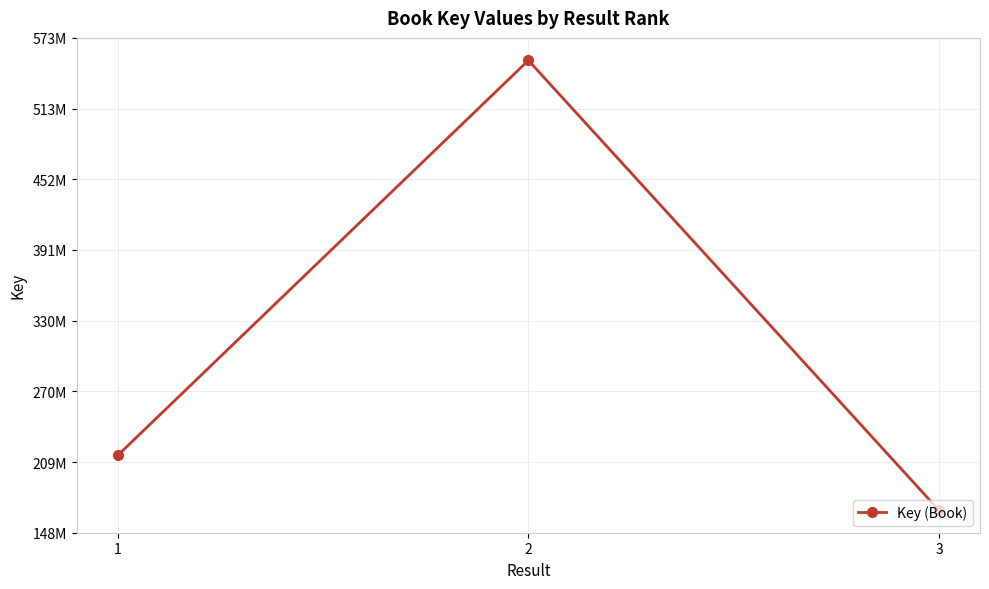

List the labels in order of value, smallest first.

3, 1, 2